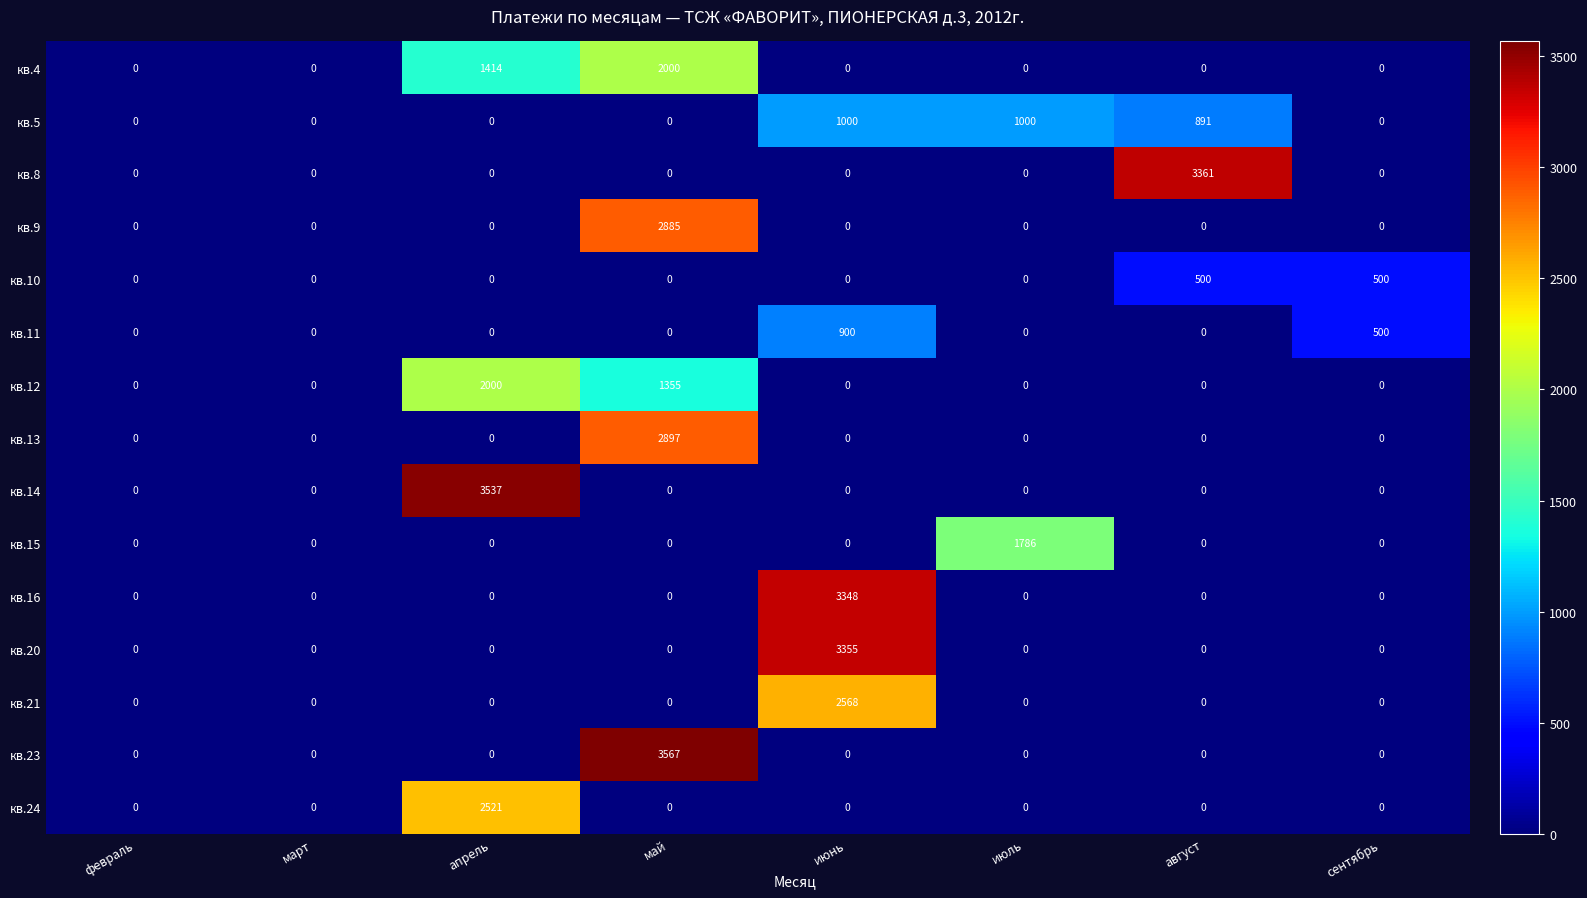

What is the spread (max minus min) of values at сентябрь?

500